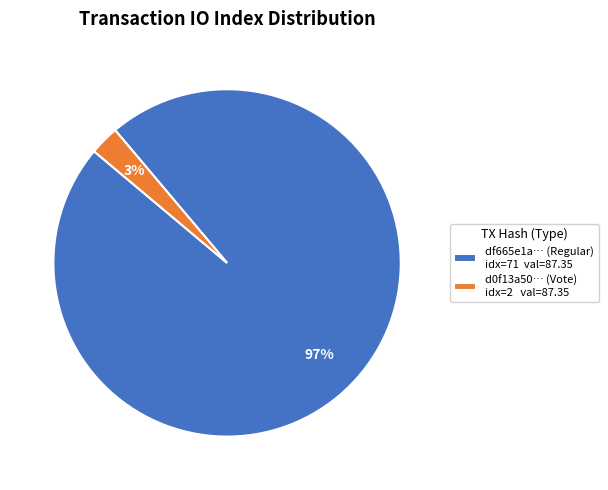

The d0f13a50… (Vote) idx=2 val=87.35 slice represents 14% of the pie. True or false?

False